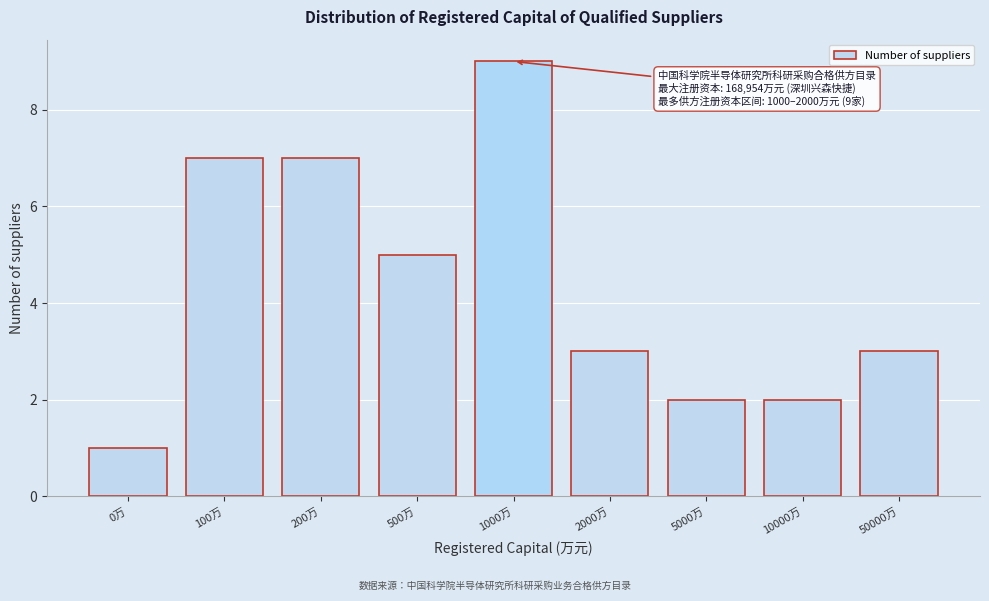

Reading right to left, list all the values displayed in this chart.

3	2	2	3	9	5	7	7	1